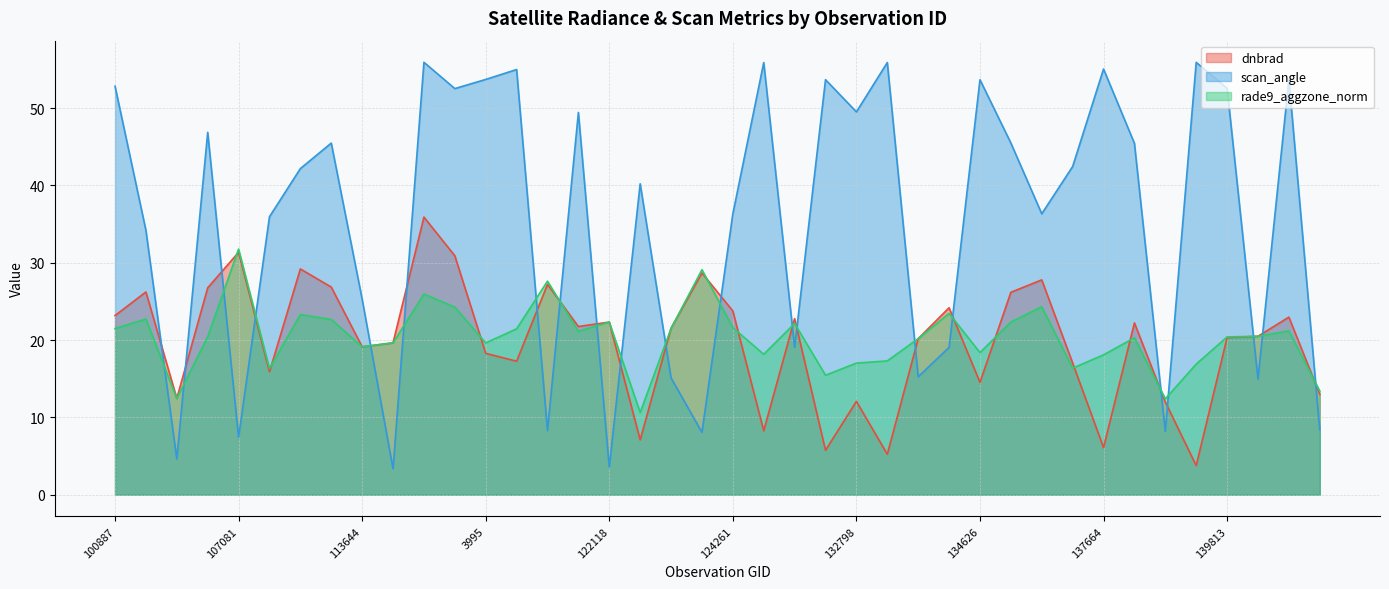

Where is the first local maximum for rade9_aggzone_norm?

104315